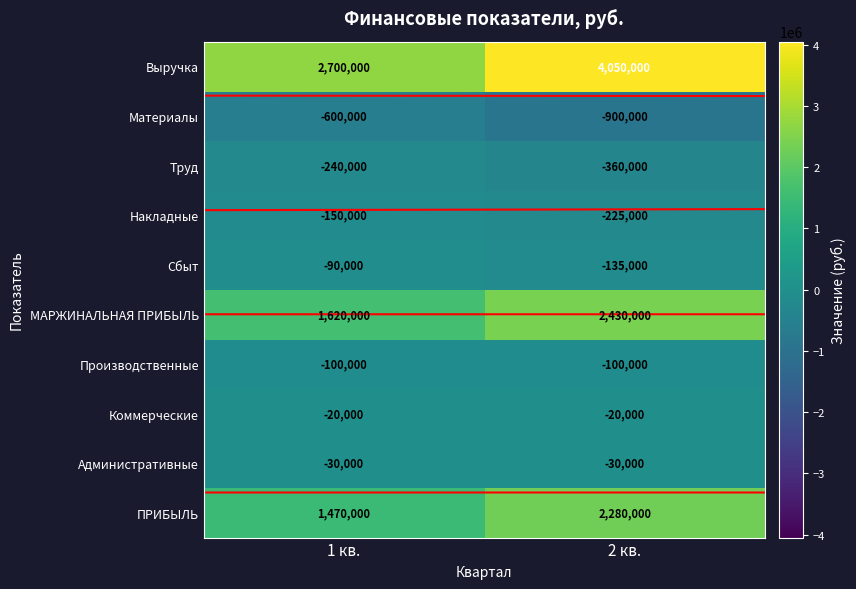

The value of Выручка at 2 кв. is 4050000. True or false?

True